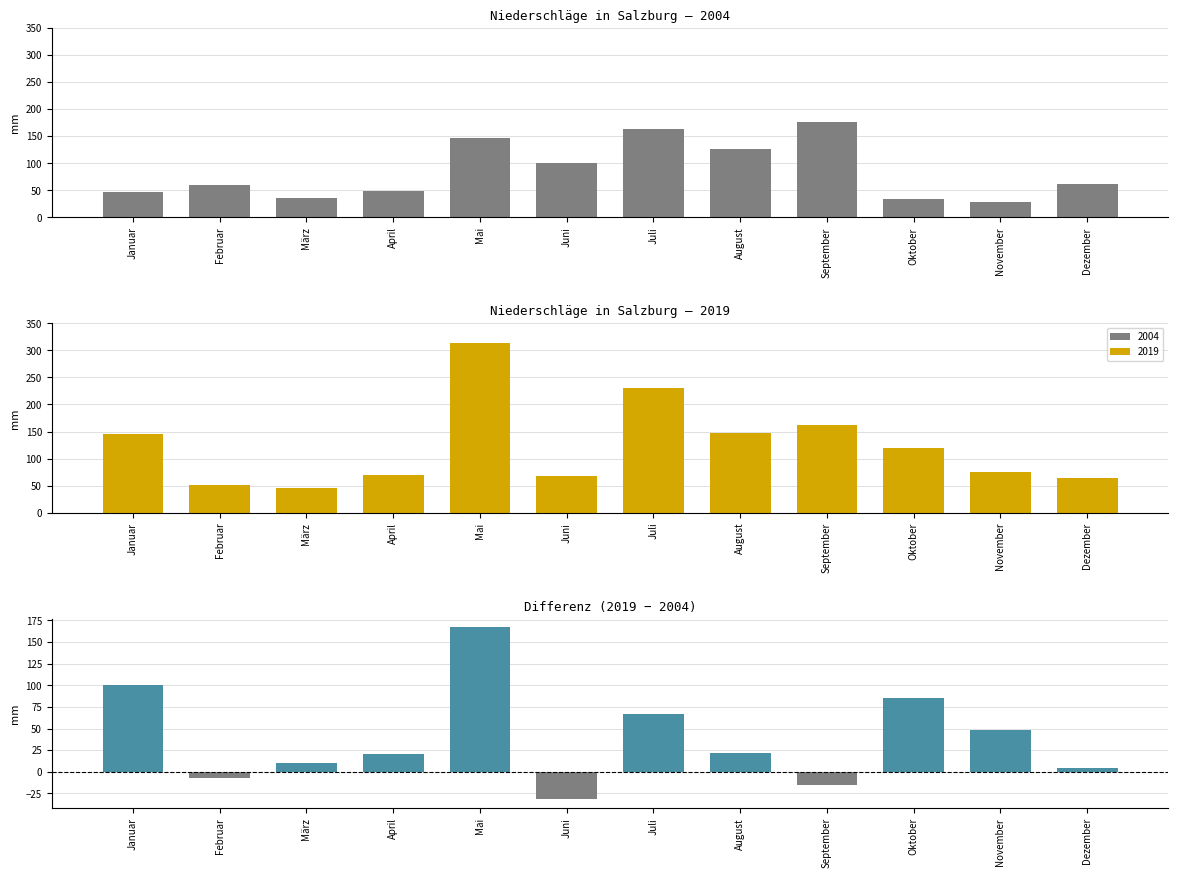

At which category does the chart reach its minimum across all series?

Juni